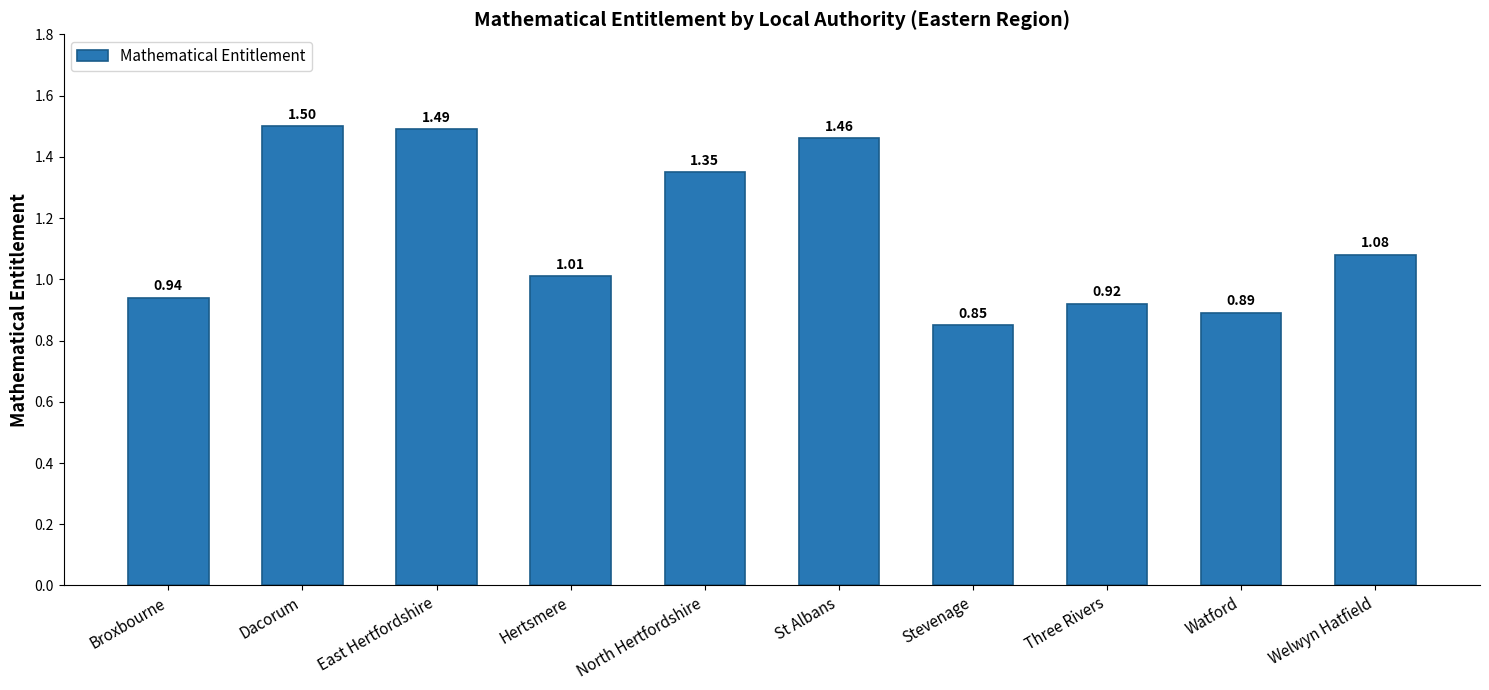

Between Hertsmere and St Albans, which is larger?

St Albans